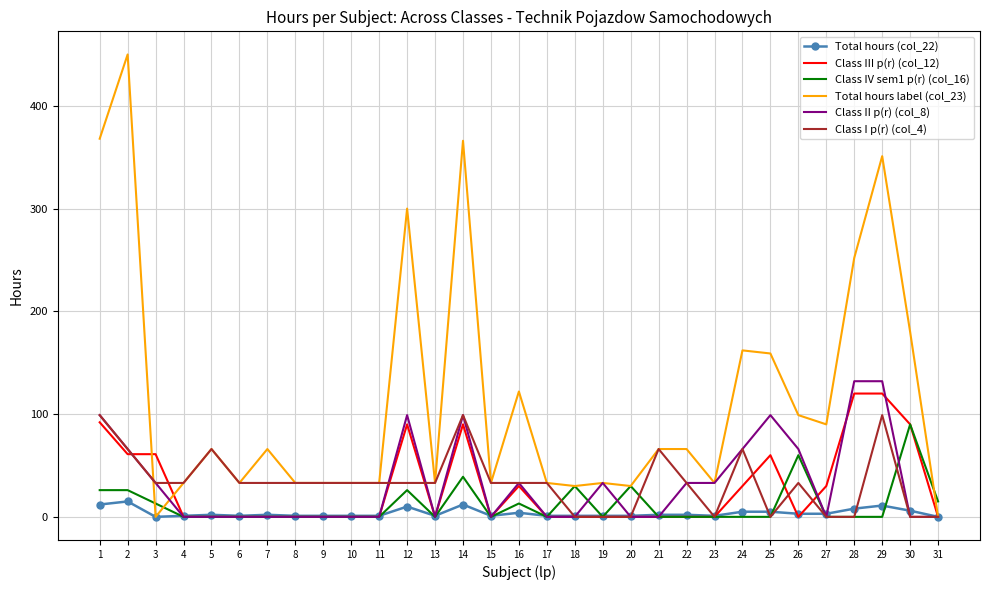

The value of Class IV sem1 p(r) (col_16) at 9 is 0. True or false?

True